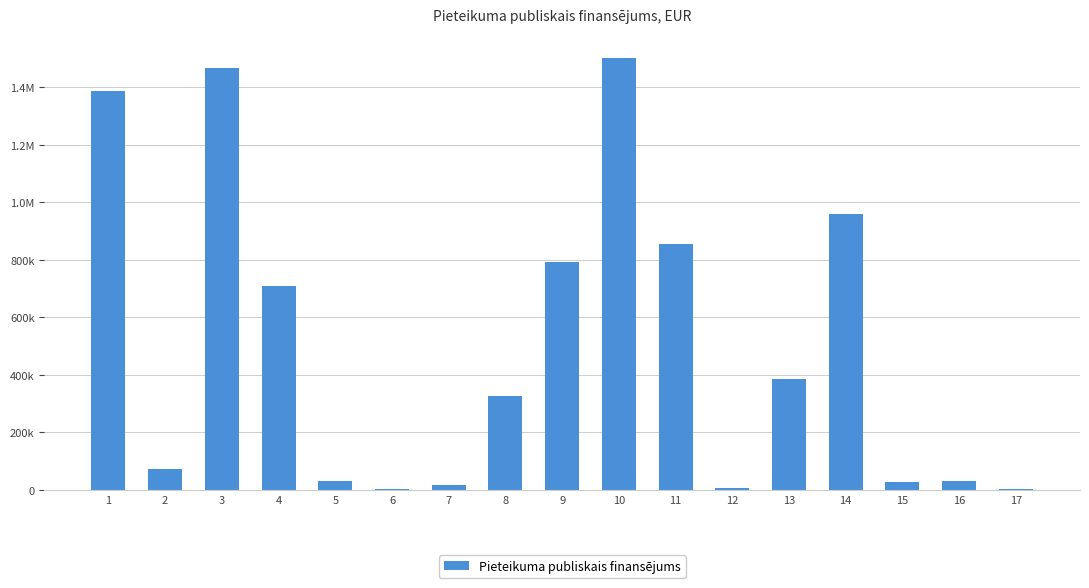

Which label corresponds to the smallest value in the chart?

6